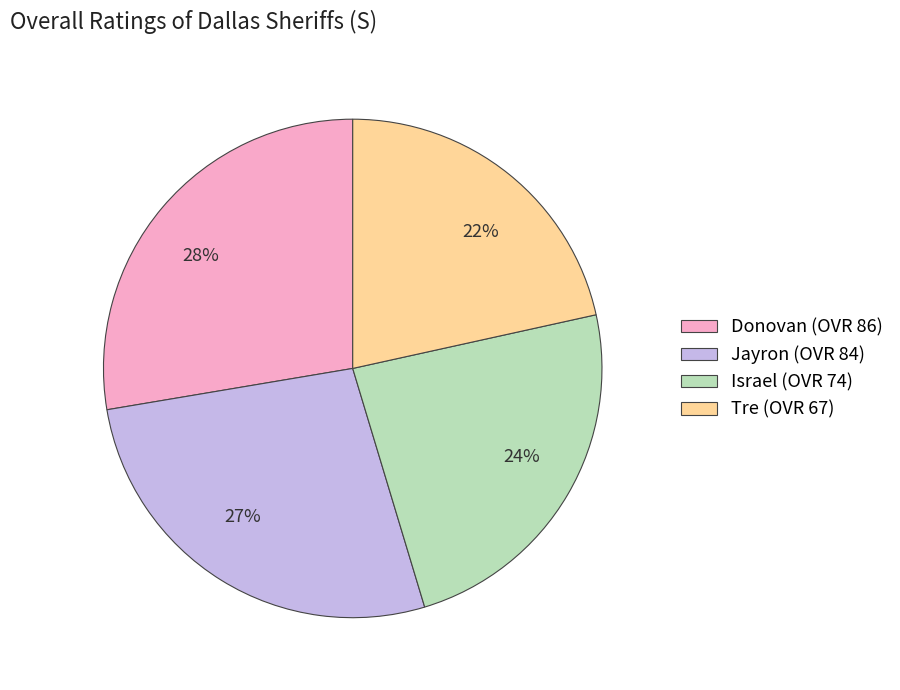

What percentage is the Tre slice, to the nearest percent?

22%